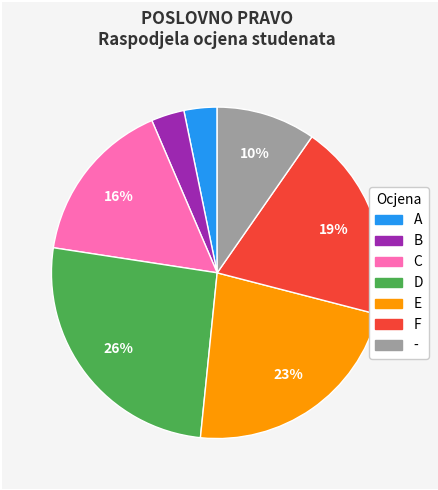

To the nearest percent, what percentage of the pie is D?

26%